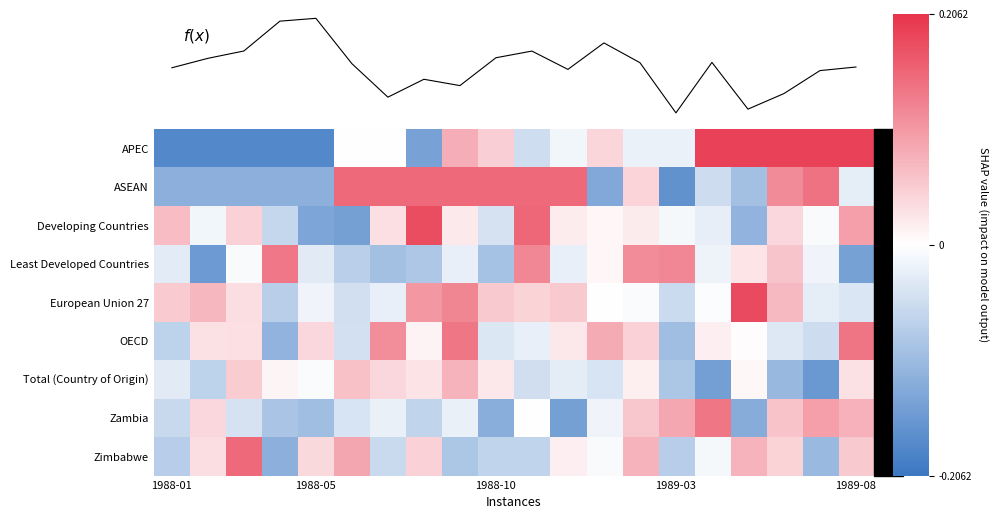

What is the smallest value displayed?

-0.2